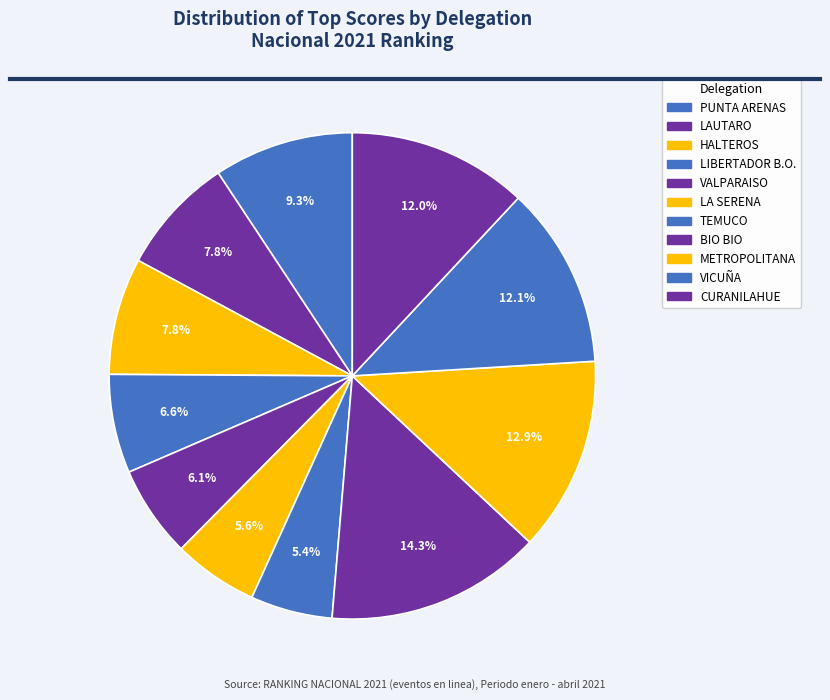

Count the number of slices in the pie.

11